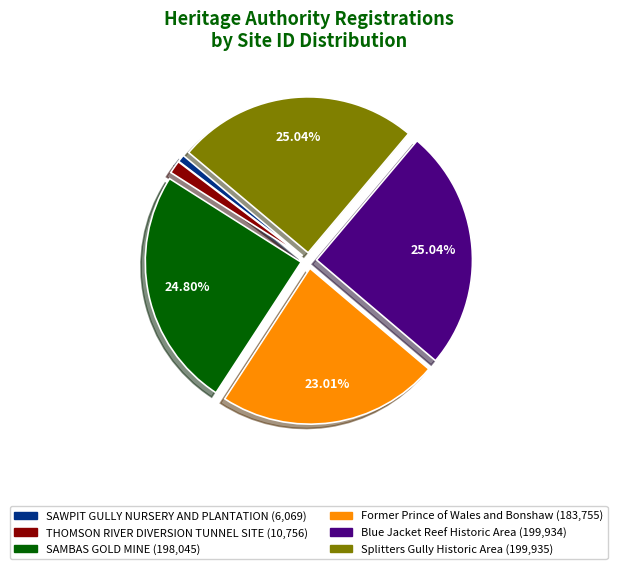

What is the smallest slice in the pie chart?

SAWPIT GULLY NURSERY AND PLANTATION